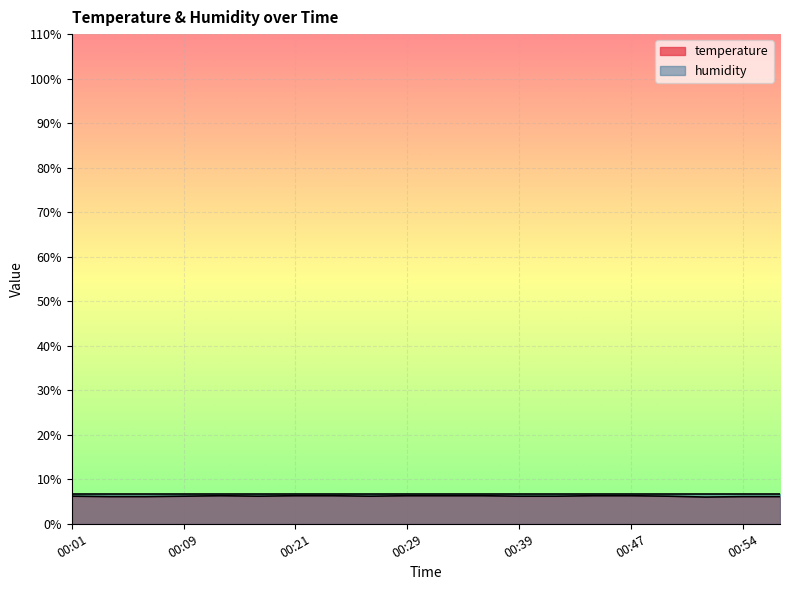

Count the number of values greater than 6.

19